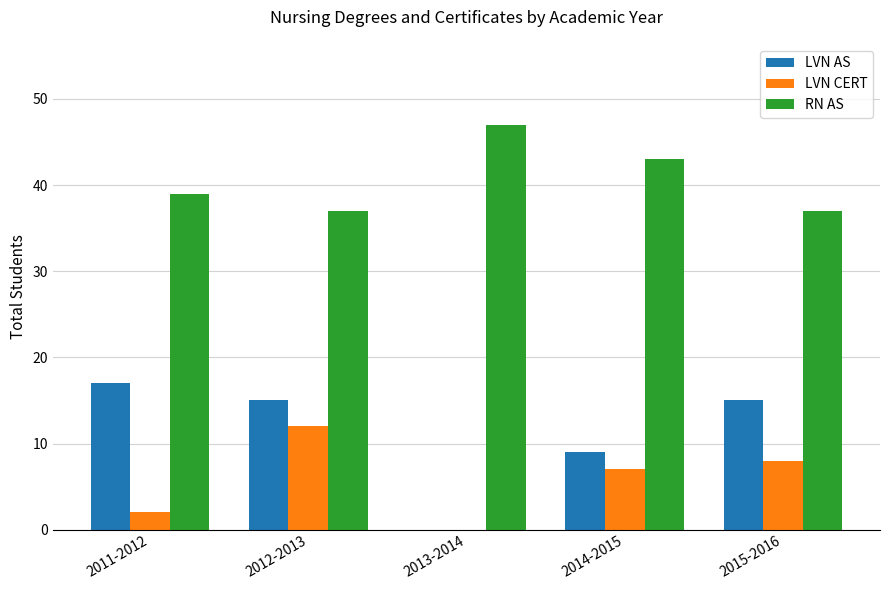

Which series changed the most between 2012-2013 and 2013-2014?

LVN AS